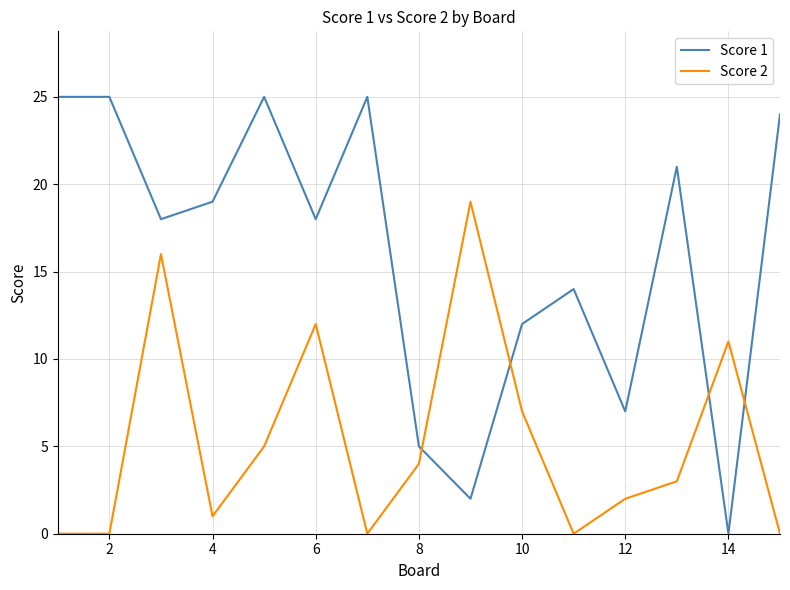

After their last crossing, which series has the higher values: Score 2 or Score 1?

Score 1